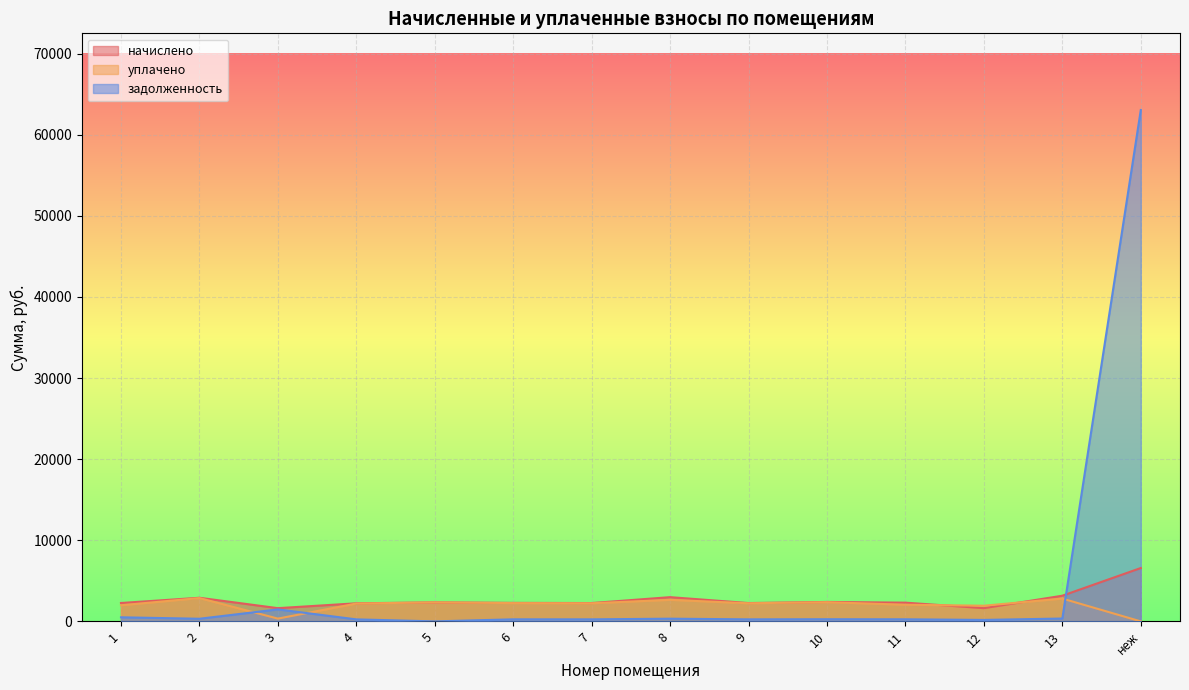

Rank the categories by начислено value from highest to lowest.

неж, 13, 8, 2, 10, 5, 11, 6, 1, 7, 9, 4, 3, 12